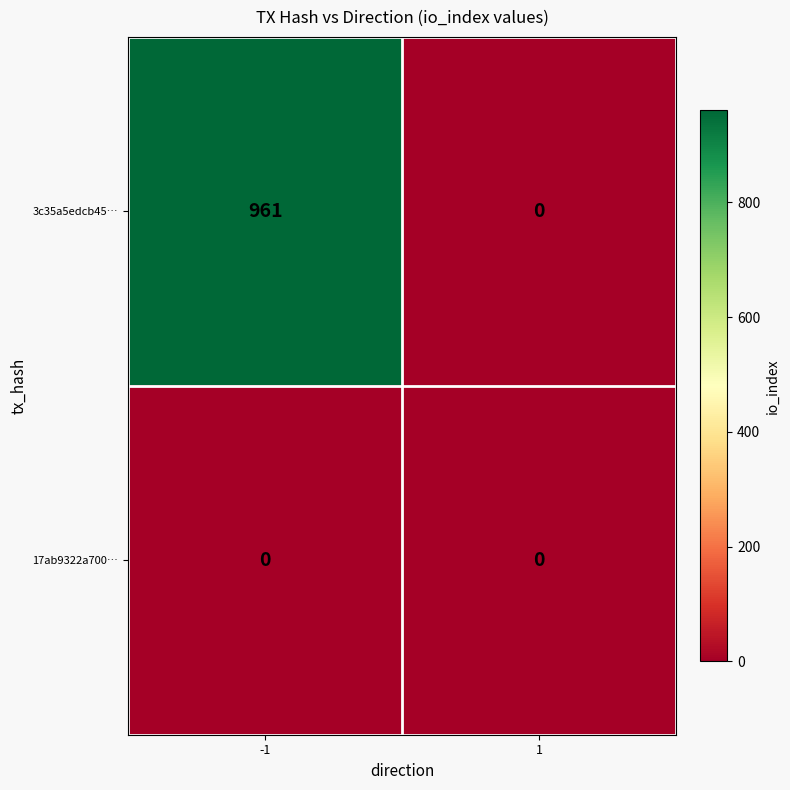

Which series changed the most between -1 and 1?

3c35a5edcb45…